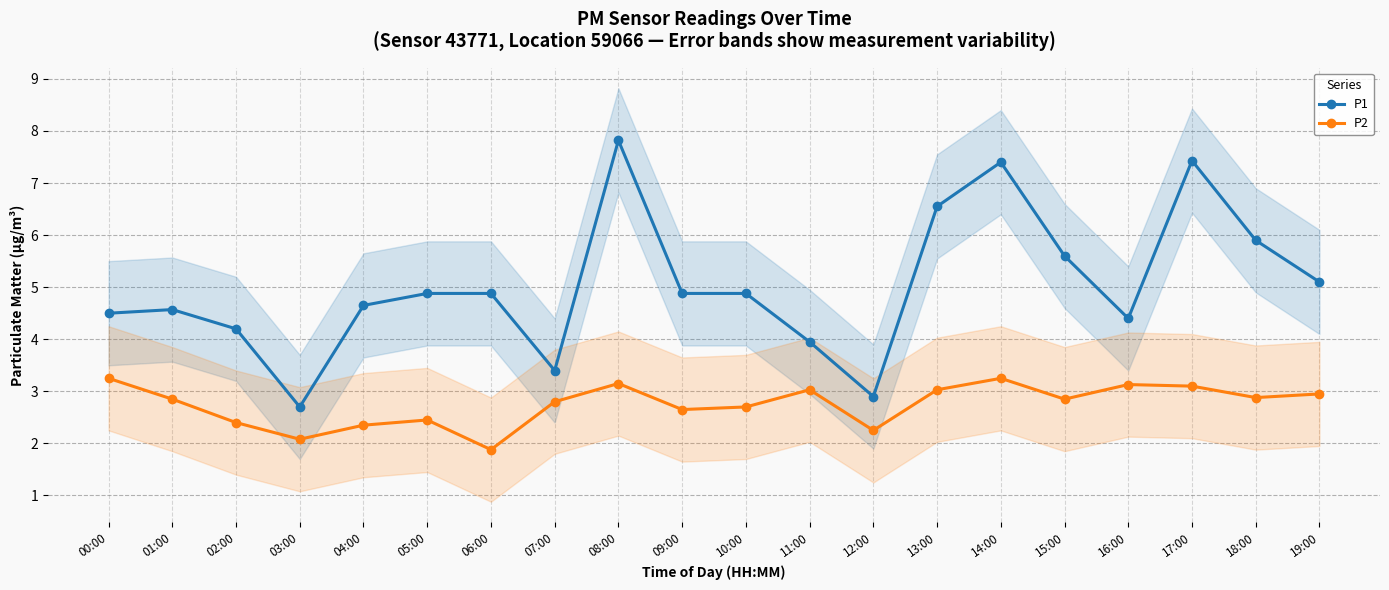

True or false: P2 has a value of 4.5 at 14:00.

False